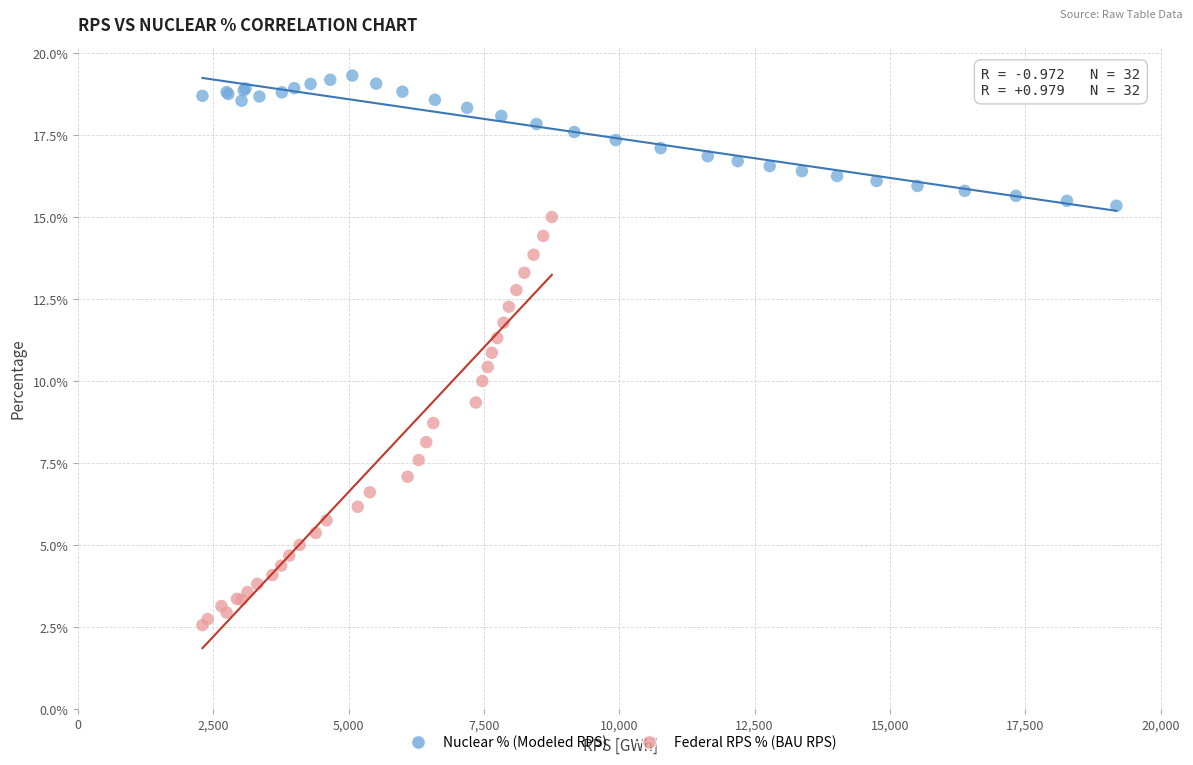

Which series contains the lowest Y value?

Federal RPS % (BAU RPS)